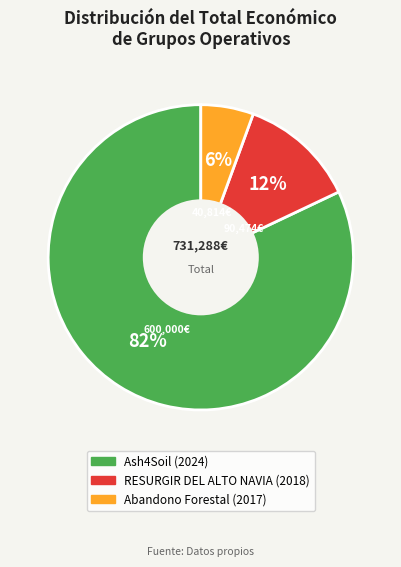

Do Abandono Forestal (2017) and RESURGIR DEL ALTO NAVIA (2018) together represent more than half of the pie?

No